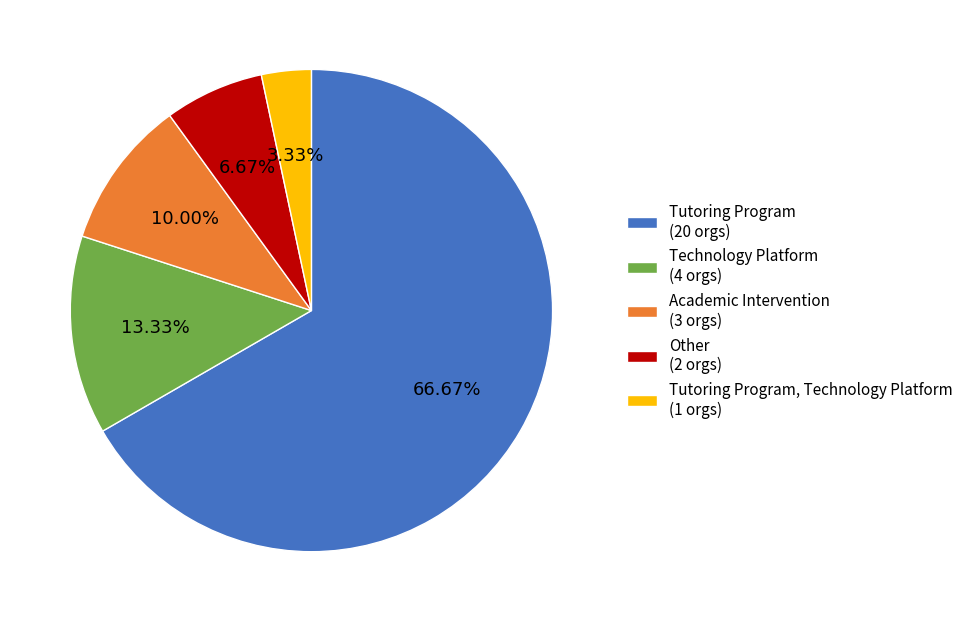

Which category has the smallest portion of the pie?

Tutoring Program, Technology Platform (1 orgs)